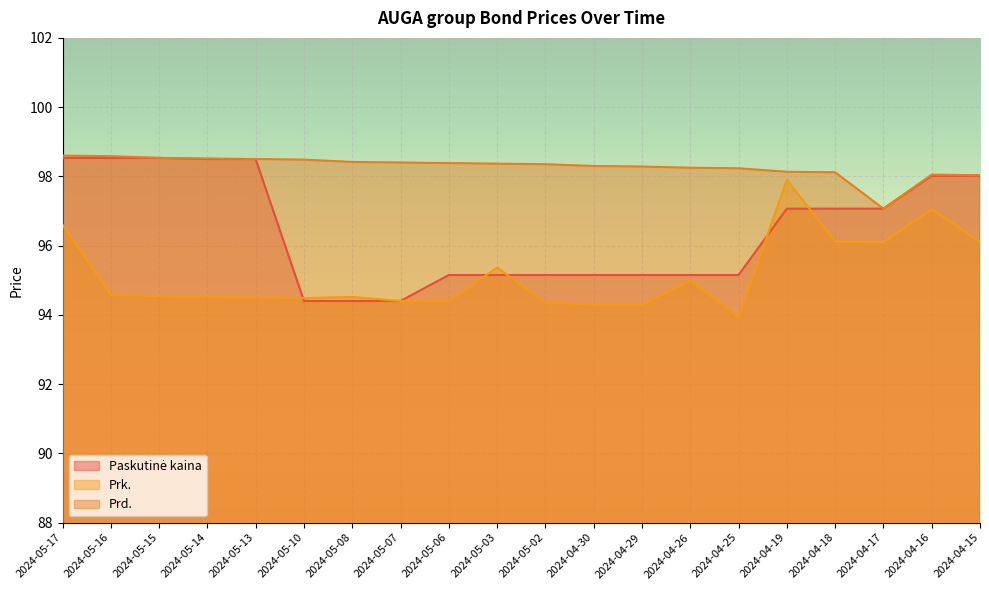

How many lines are shown in the chart?

3